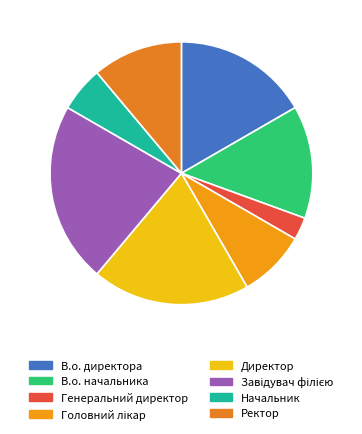

What percentage do В.о. директора and Начальник together represent?

22.2%